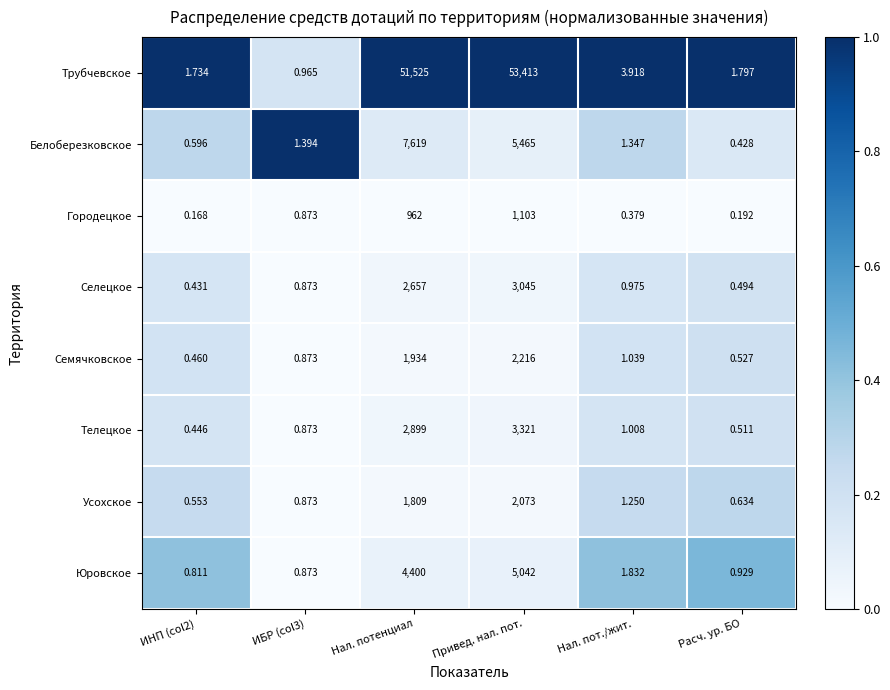

What is the total value across all series at Нал. пот./жит.?

11.7